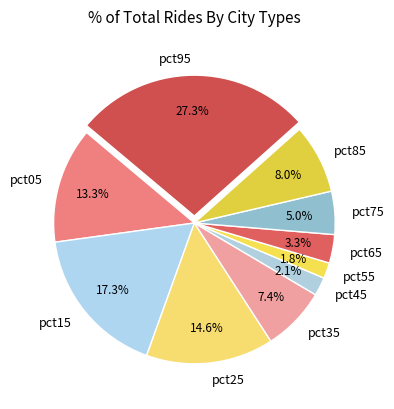

How many slices are in this pie chart?

10